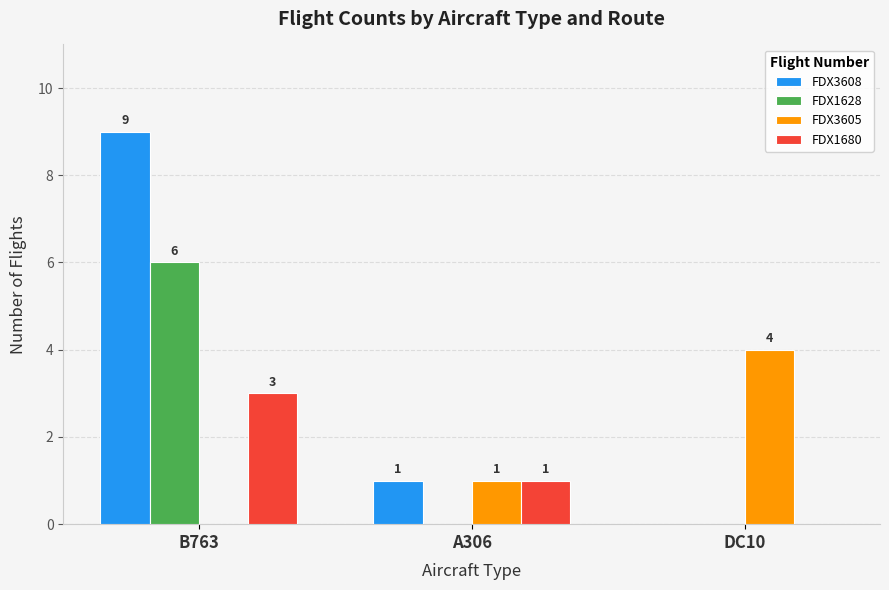

The value of FDX1628 at A306 is 0. True or false?

True